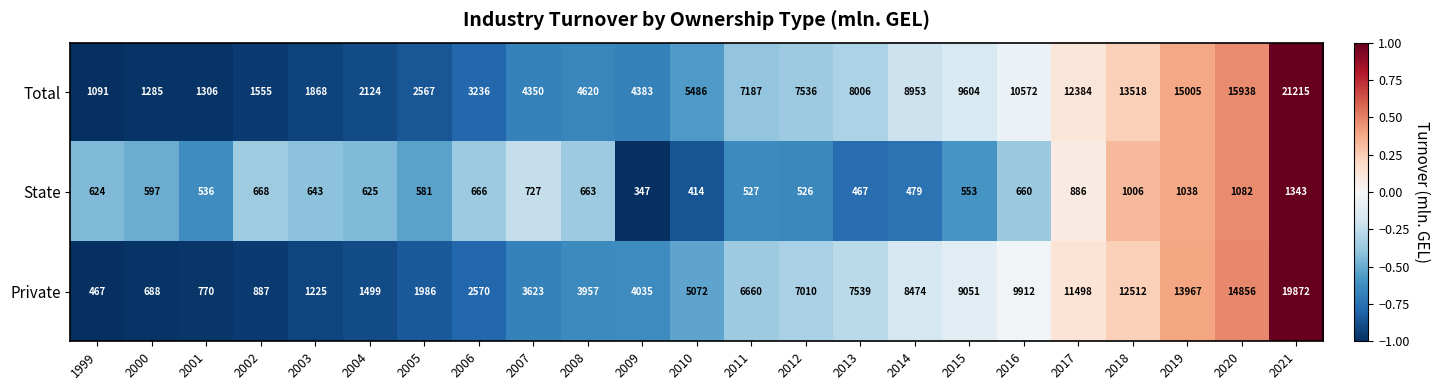

How many categories are shown in the chart?

23